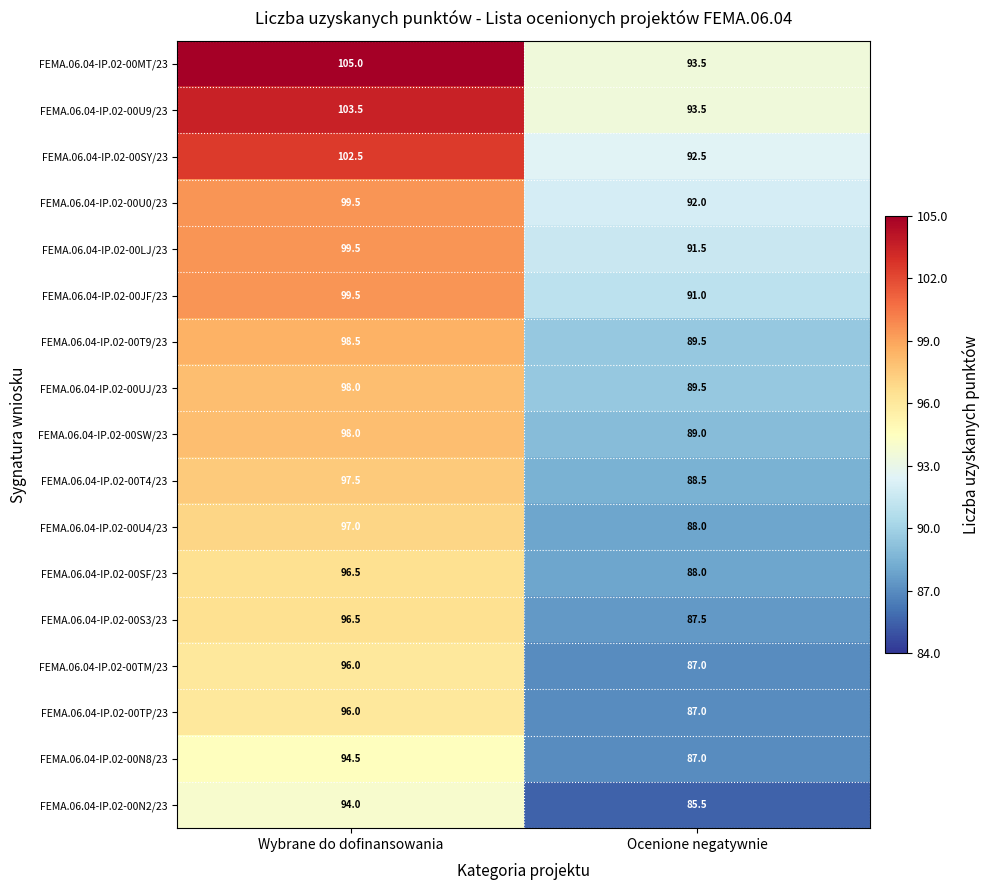

What is the approximate value of FEMA.06.04-IP.02-00U0/23 at Ocenione negatywnie?

92.0